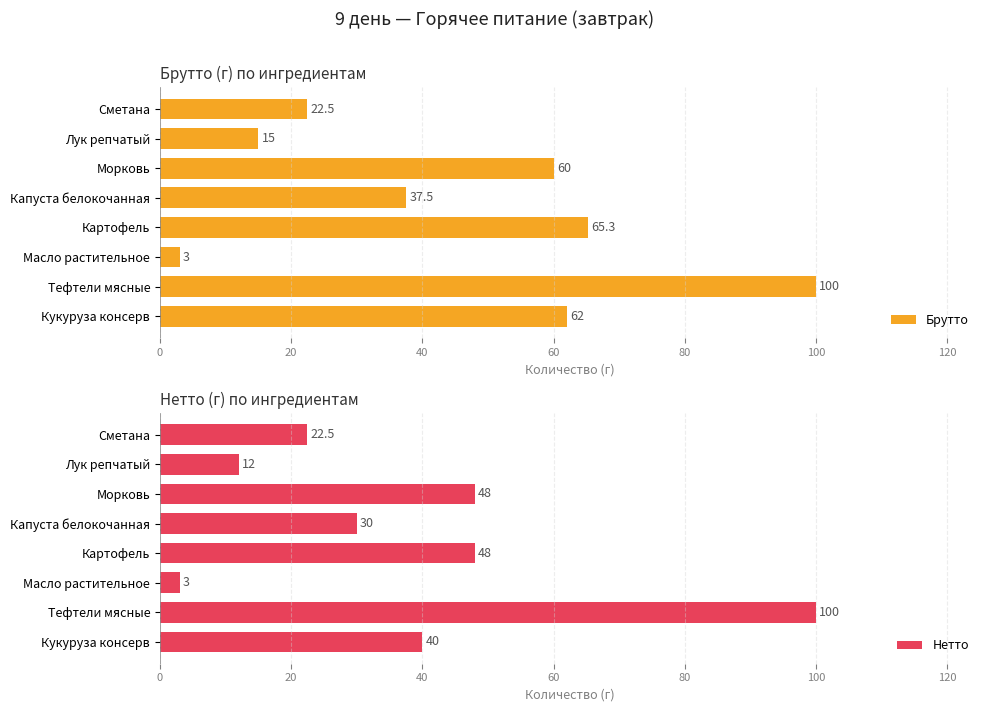

What is the minimum value for Брутто?

3.0